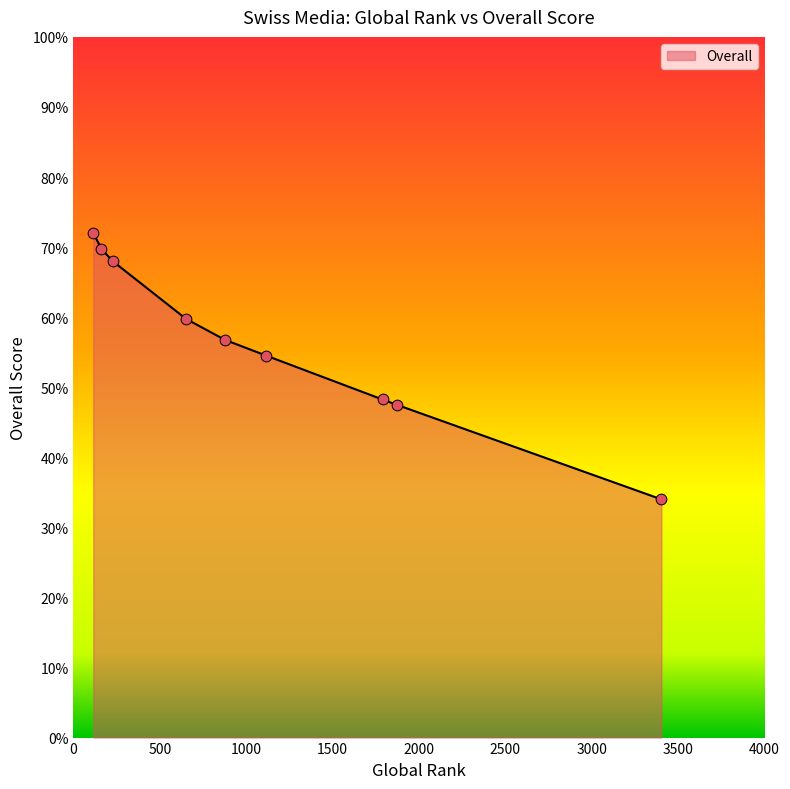

What is the difference between the maximum and minimum values?

38.0